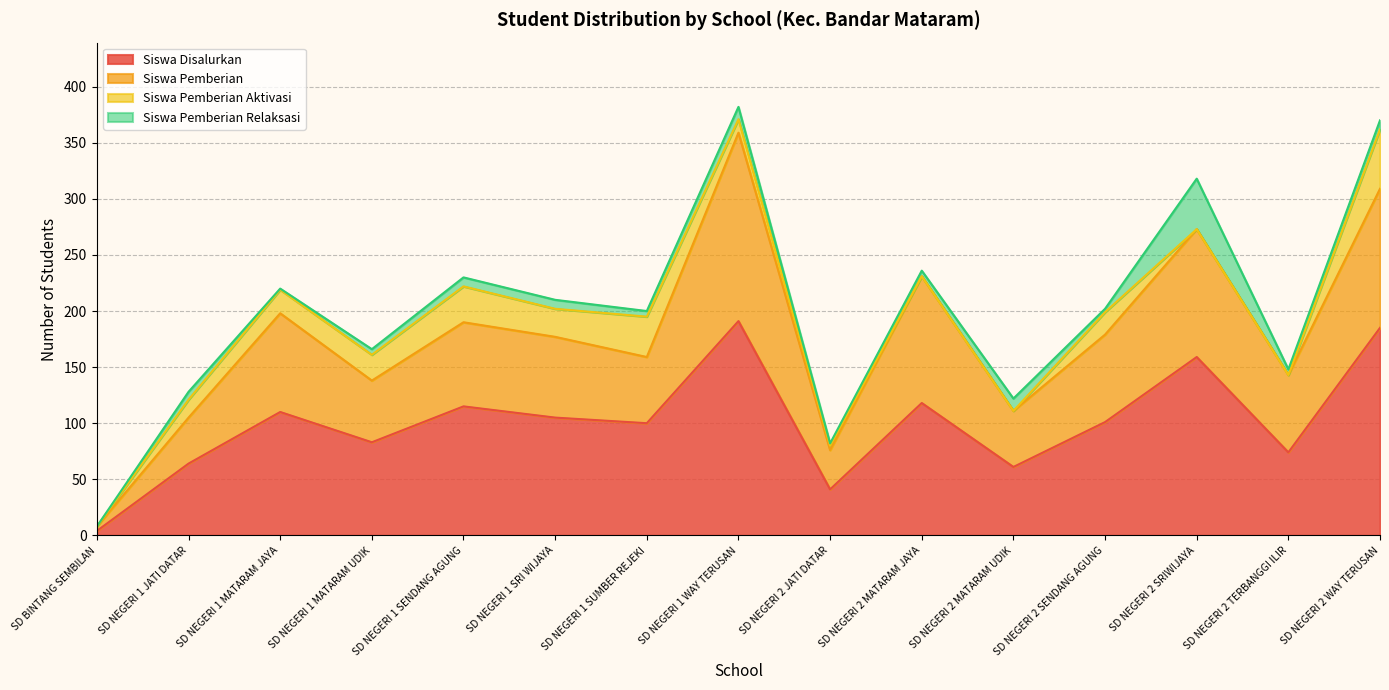

What is the difference between the Siswa Disalurkan values at SD NEGERI 1 MATARAM JAYA and SD NEGERI 1 SUMBER REJEKI?

10